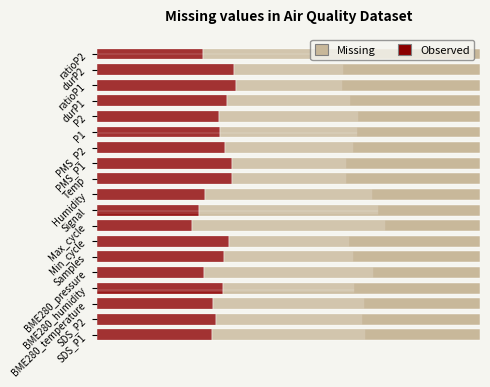

What is the sum of all Missing values?

1298.9